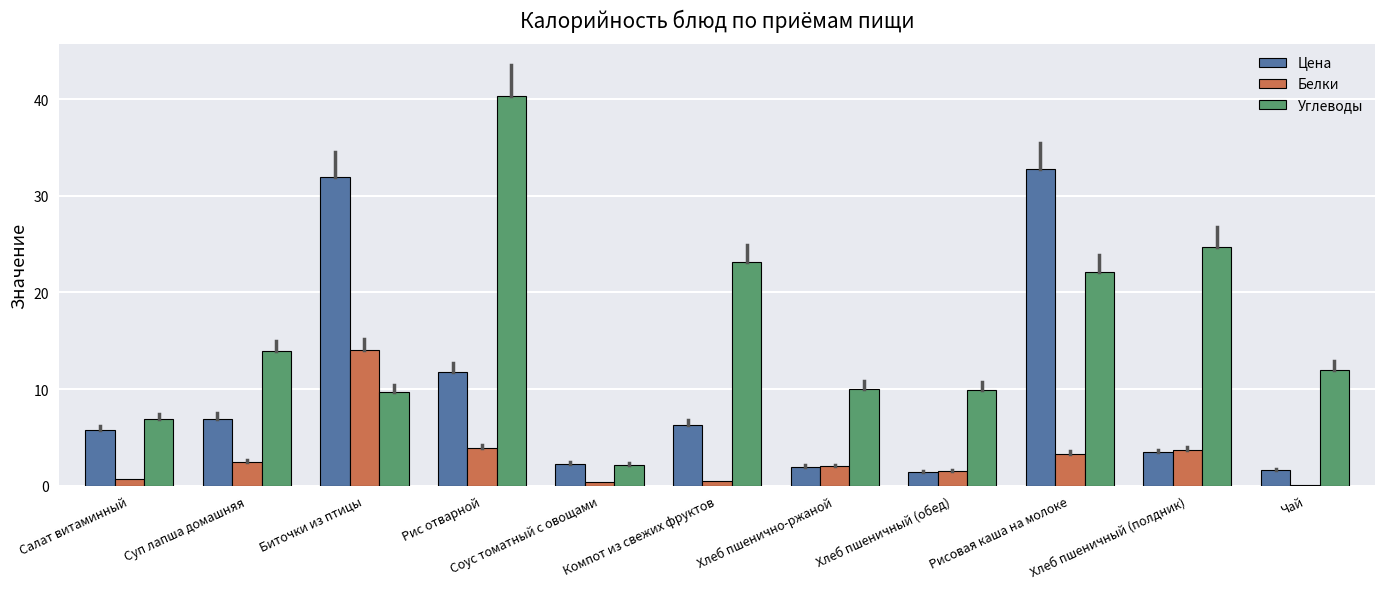

True or false: Белки has a value of 3.9 at Рис отварной.

True